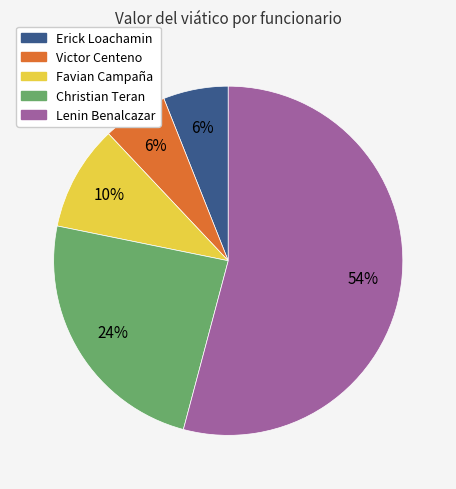

To the nearest percent, what portion does Christian Teran represent?

24%